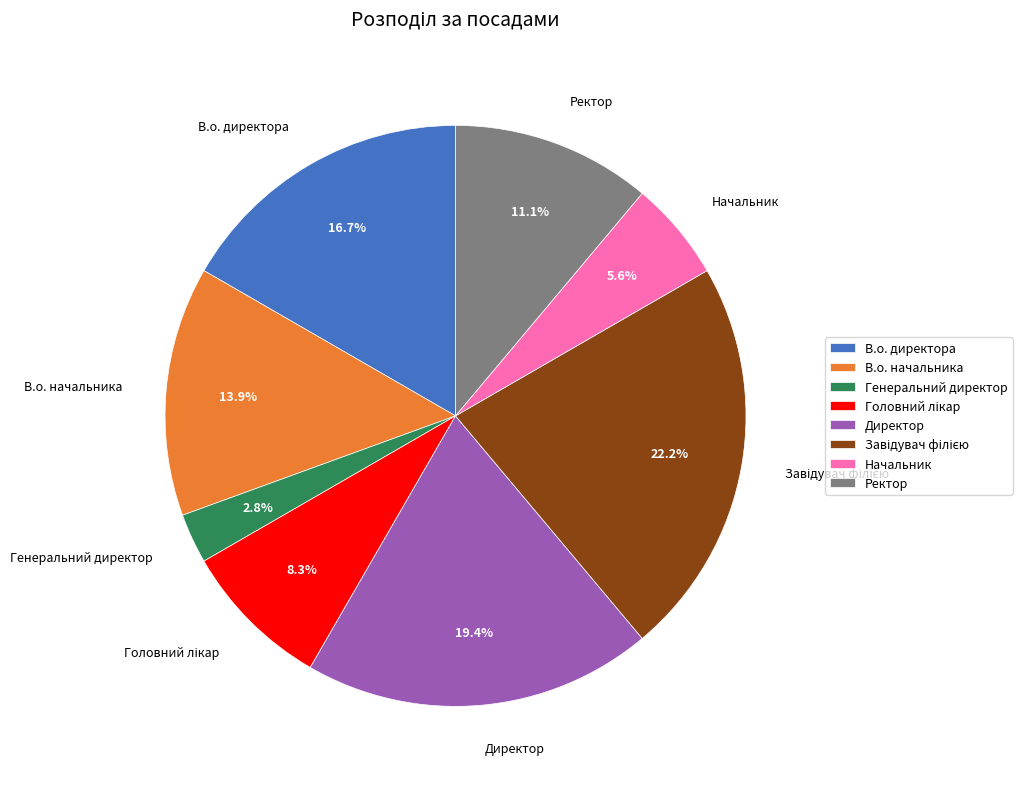

True or false: В.о. начальника accounts for 6% of the total.

False